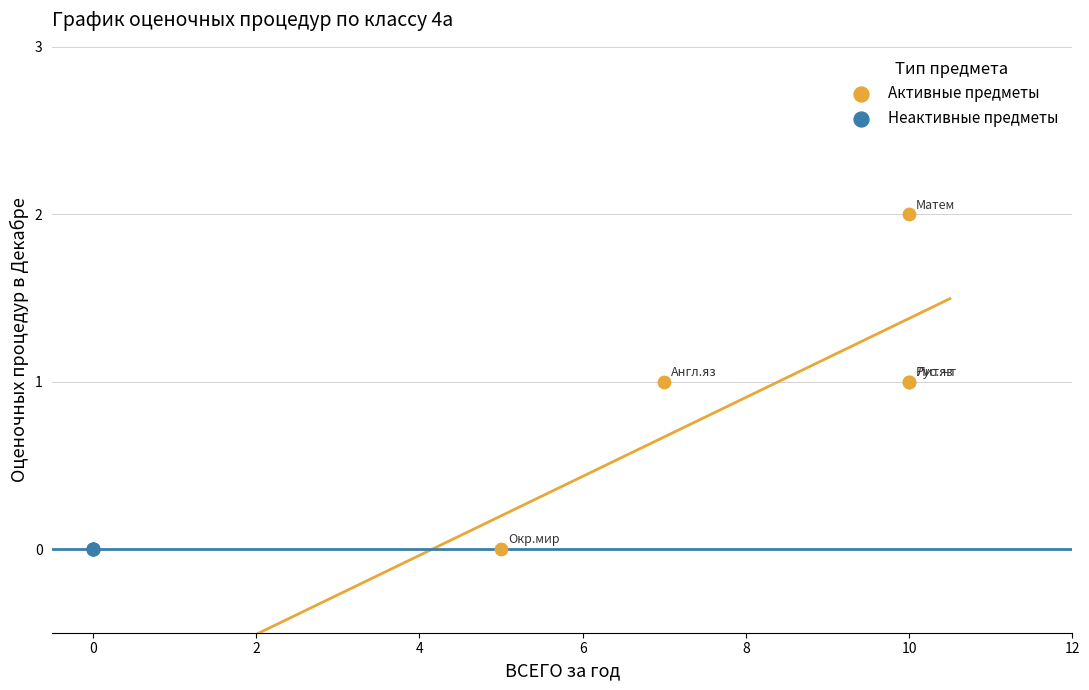

Which series reaches the maximum Y coordinate?

Активные предметы